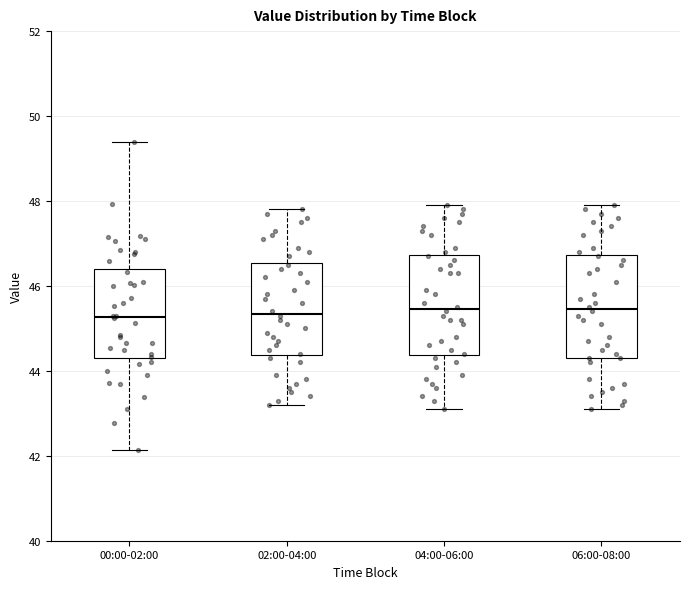

Reading left to right, read every box against the y-axis: the position of its median line, the range the box covers, and the ends of its whiskers. The values are not printed on the chart, so give them approximately, as read against the axis.

00:00-02:00: median 45.2, box 44.4 to 46.4, whiskers 42.2 to 49.4
02:00-04:00: median 45.4, box 44.4 to 46.6, whiskers 43.2 to 47.8
04:00-06:00: median 45.4, box 44.4 to 46.8, whiskers 43.2 to 48.0
06:00-08:00: median 45.4, box 44.4 to 46.8, whiskers 43.2 to 48.0